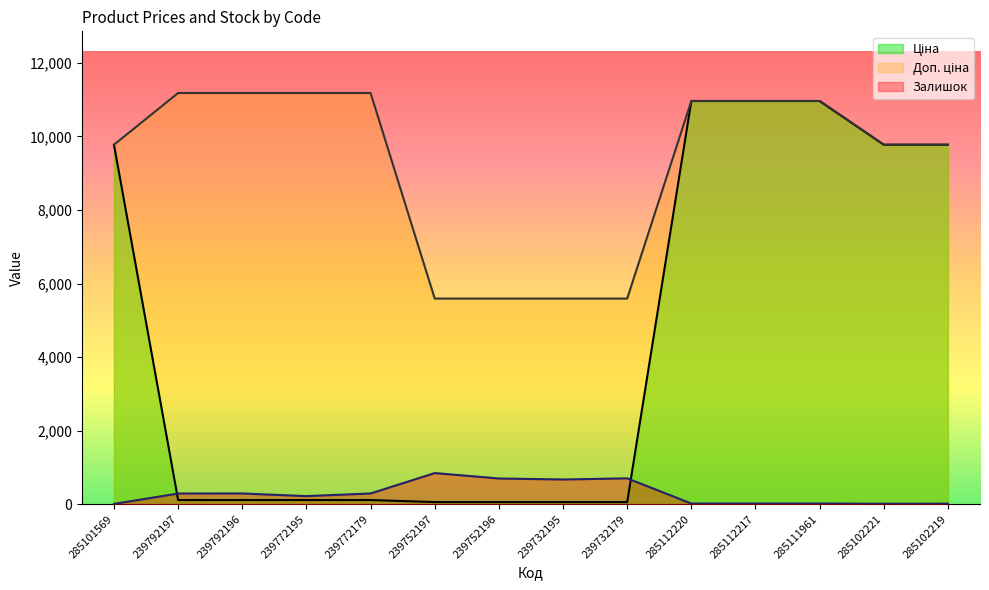

How many data points in Доп. ціна are less than 10964?

7